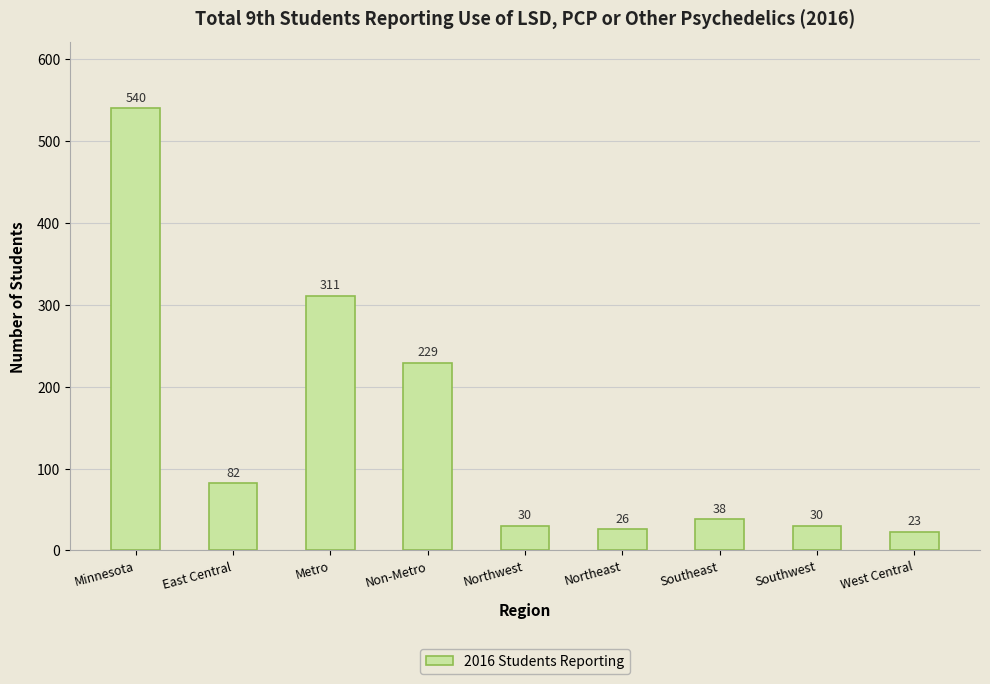

What is the minimum value shown in the chart?

23